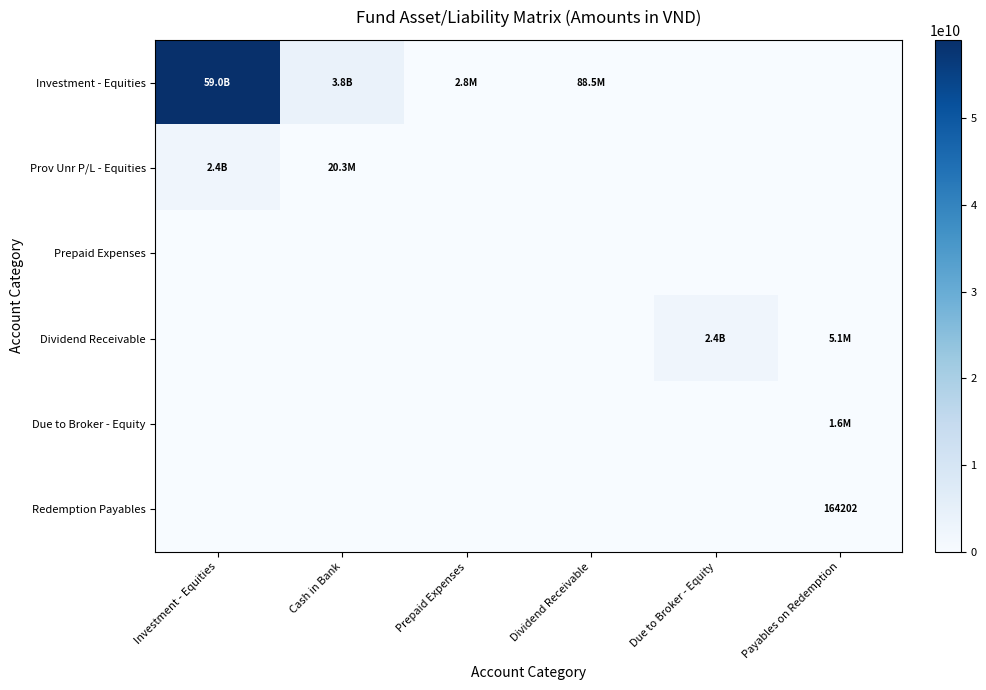

Which series has the widest spread of values?

Investment - Equities